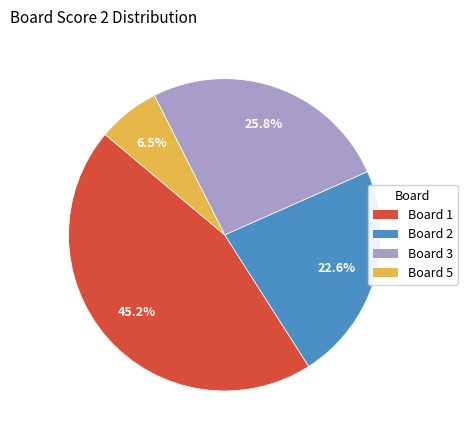

What is the ratio of the value at Board 5 to the value at Board 2?

0.3